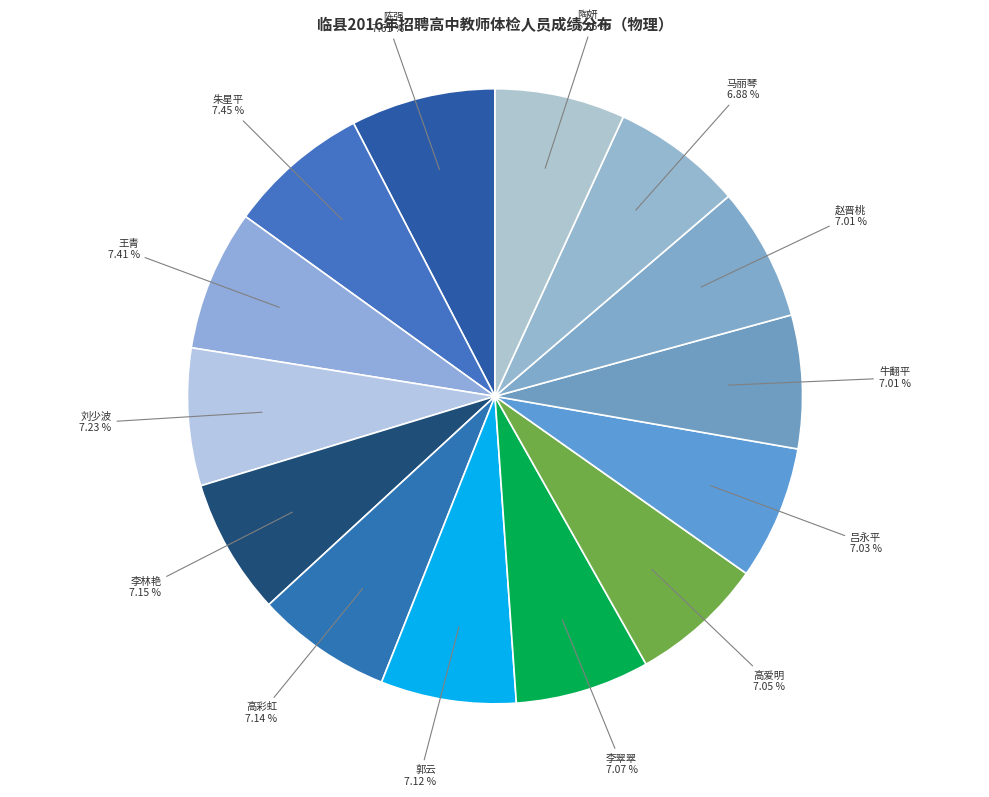

How many slices are in this pie chart?

14